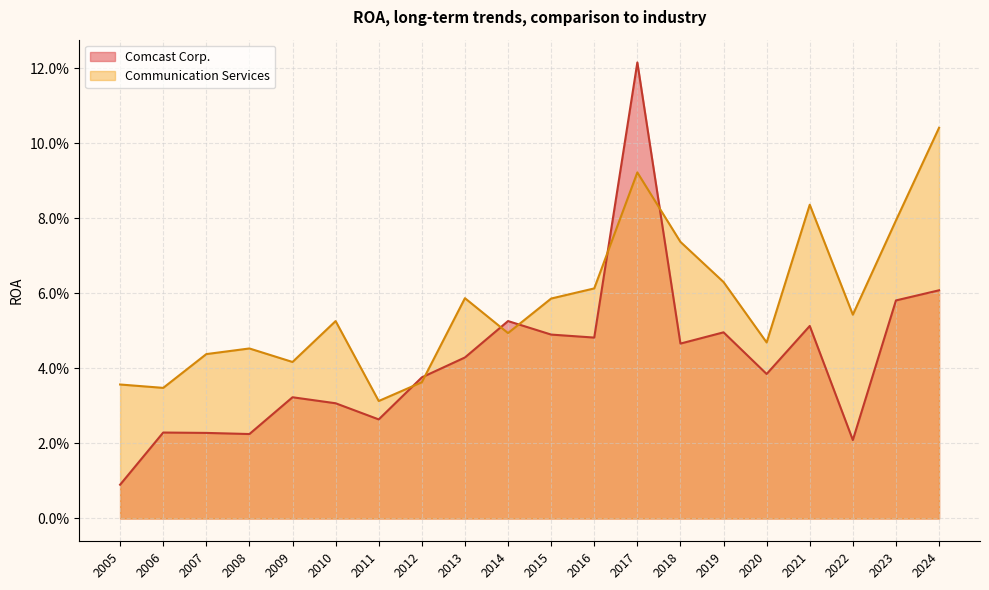

List the series in order of their overall mean, highest first.

Communication Services, Comcast Corp.